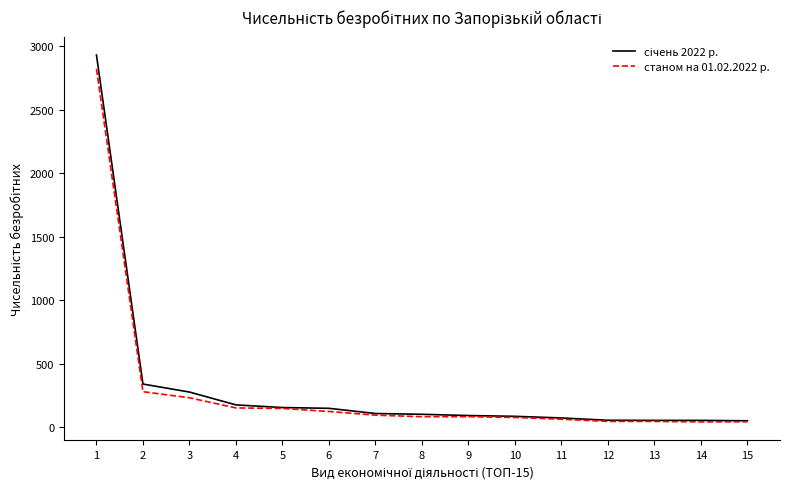

What is the spread (max minus min) of values at 6?

25